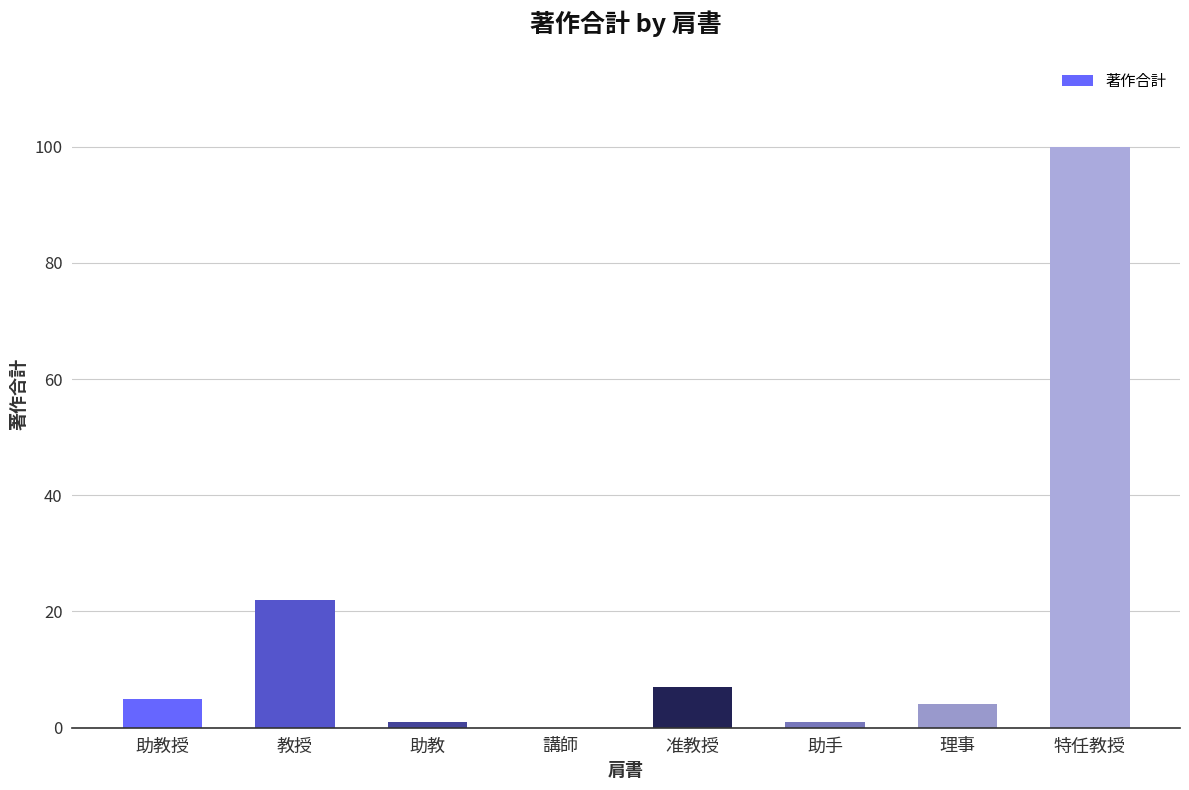

Which label corresponds to the largest value in the chart?

特任教授